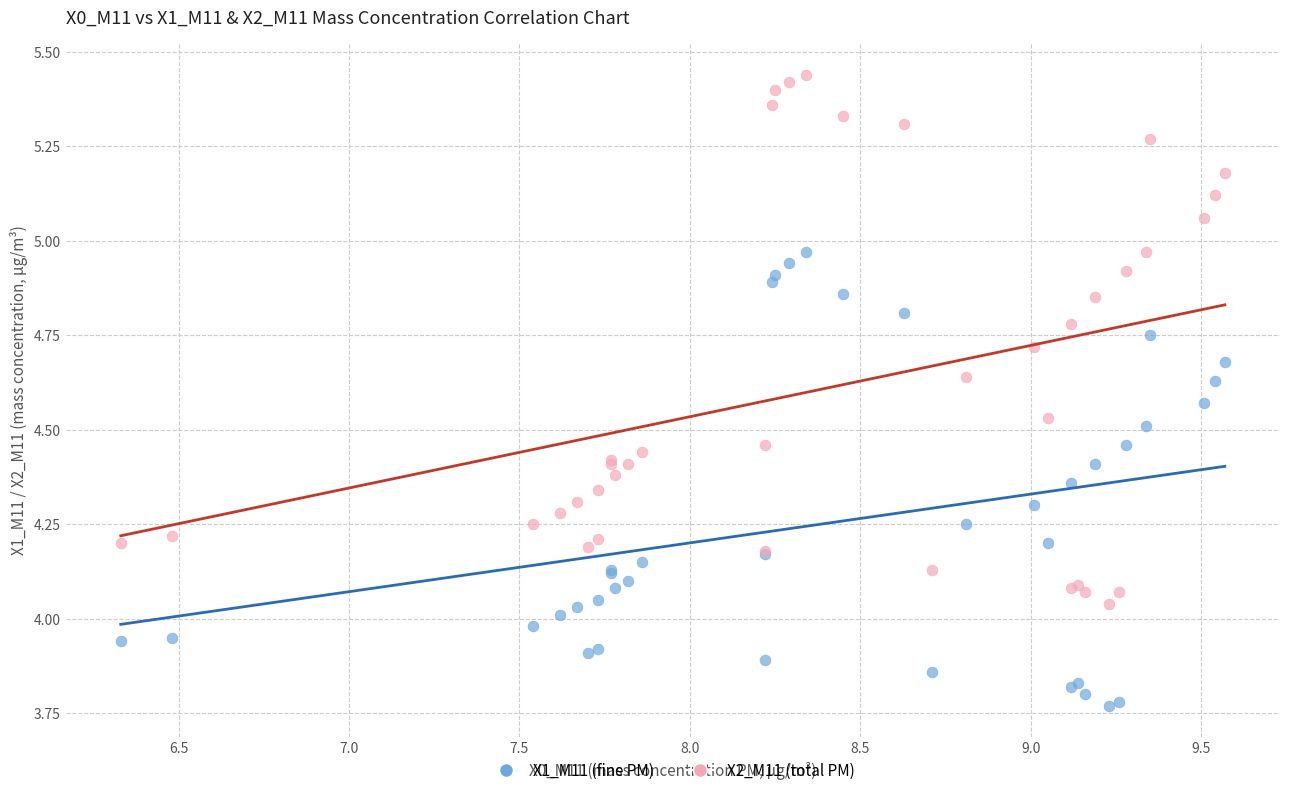

Which series reaches the maximum Y coordinate?

X2_M11 (total PM)